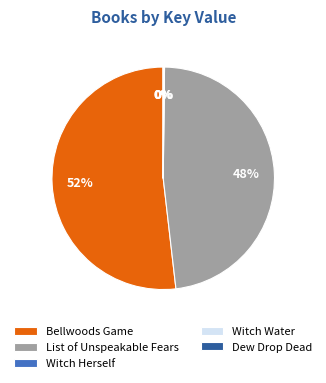

What is the majority slice?

Bellwoods Game